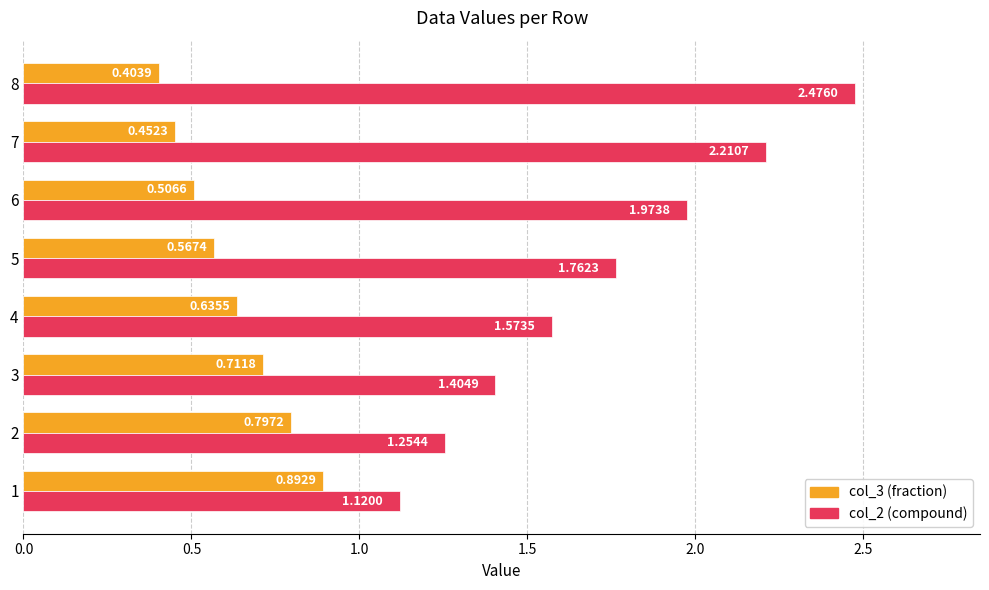

At which category is the sum across all series the highest?

8